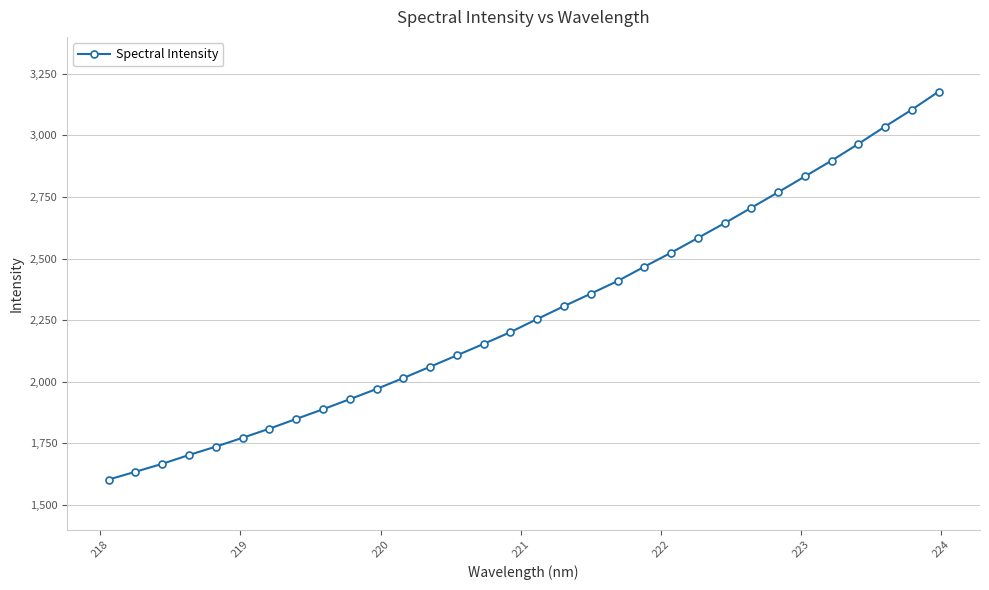

What is the average value?

2285.7